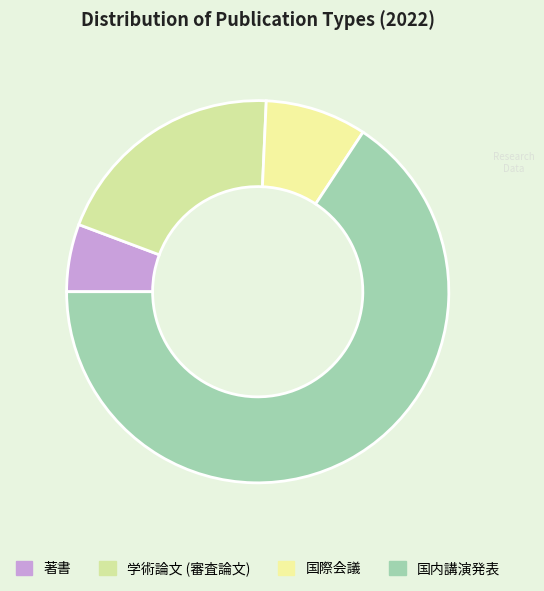

True or false: 学術論文 (審査論文) accounts for 20% of the total.

True